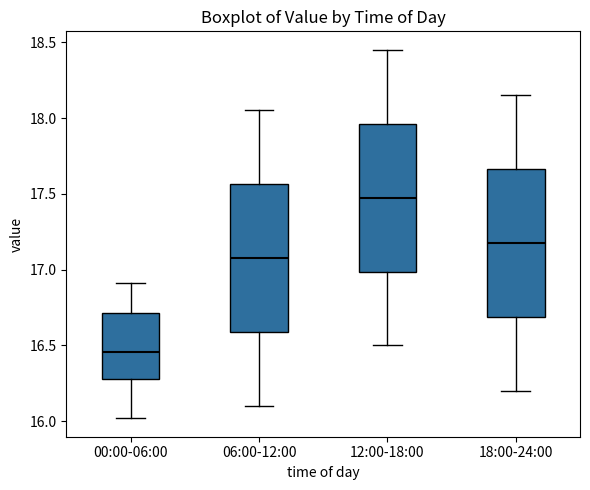

Which box has the highest median line?

12:00-18:00